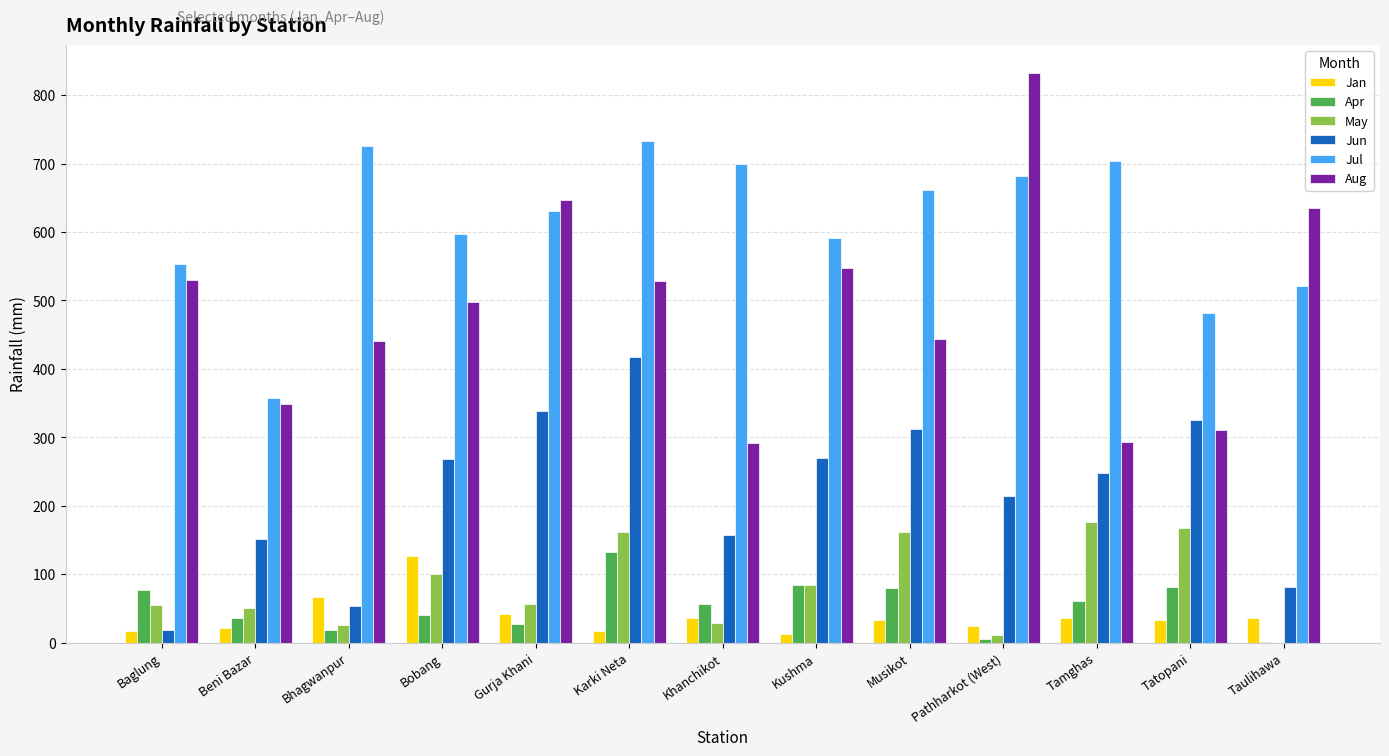

Between Kushma and Pathharkot (West), which series saw the biggest shift?

Aug